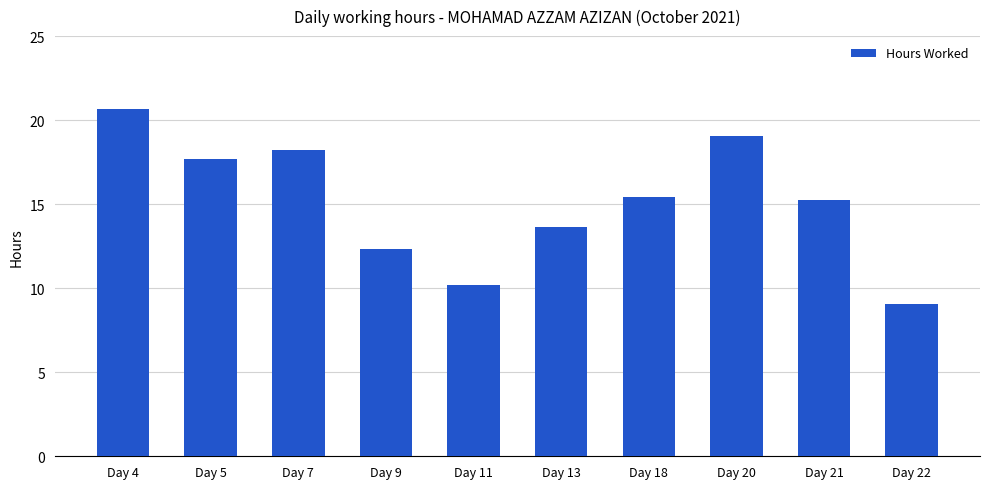

The chart shows a value of 4.4 at Day 22. True or false?

False